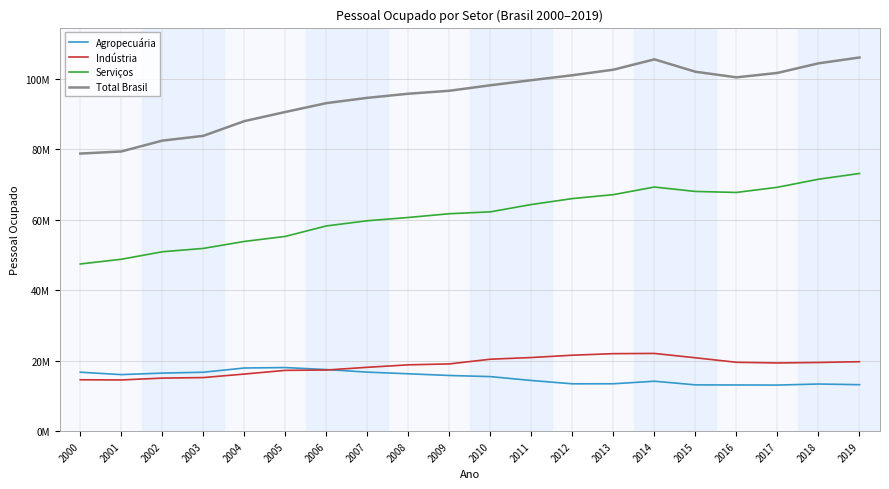

True or false: Indústria and Serviços cross at least once.

False